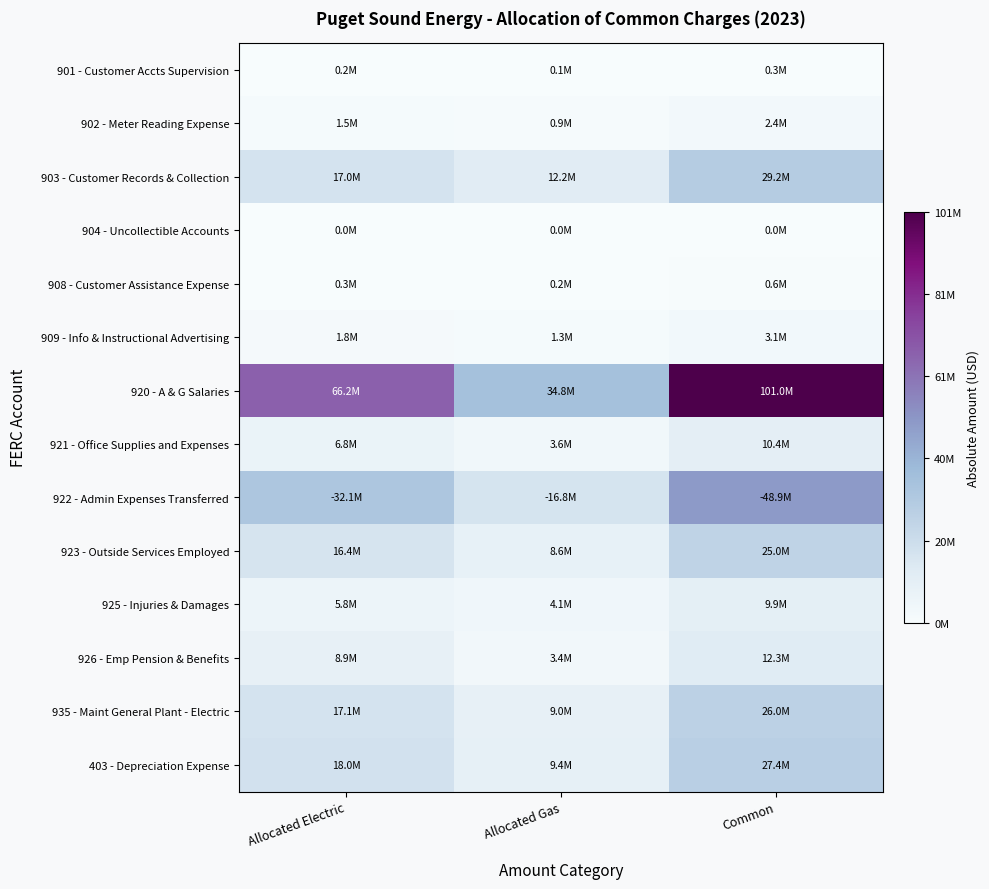

What is the total value across all series at Allocated Electric?

191990703.7